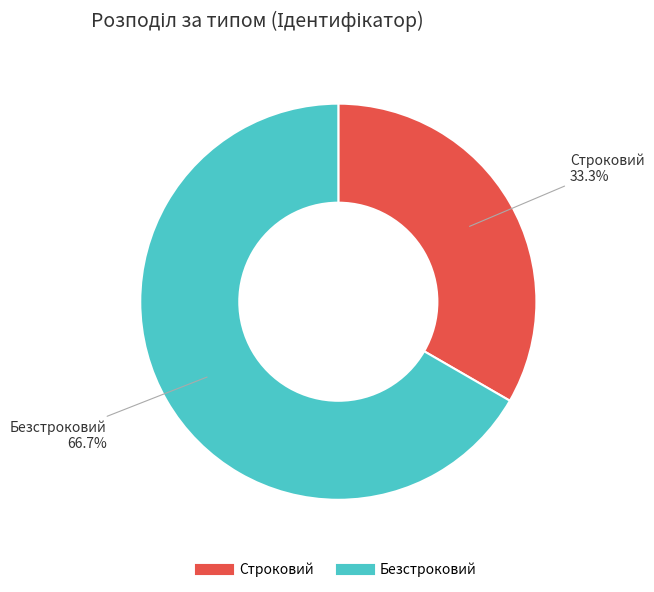

To the nearest percent, what is the combined percentage of Безстроковий and Строковий?

100%